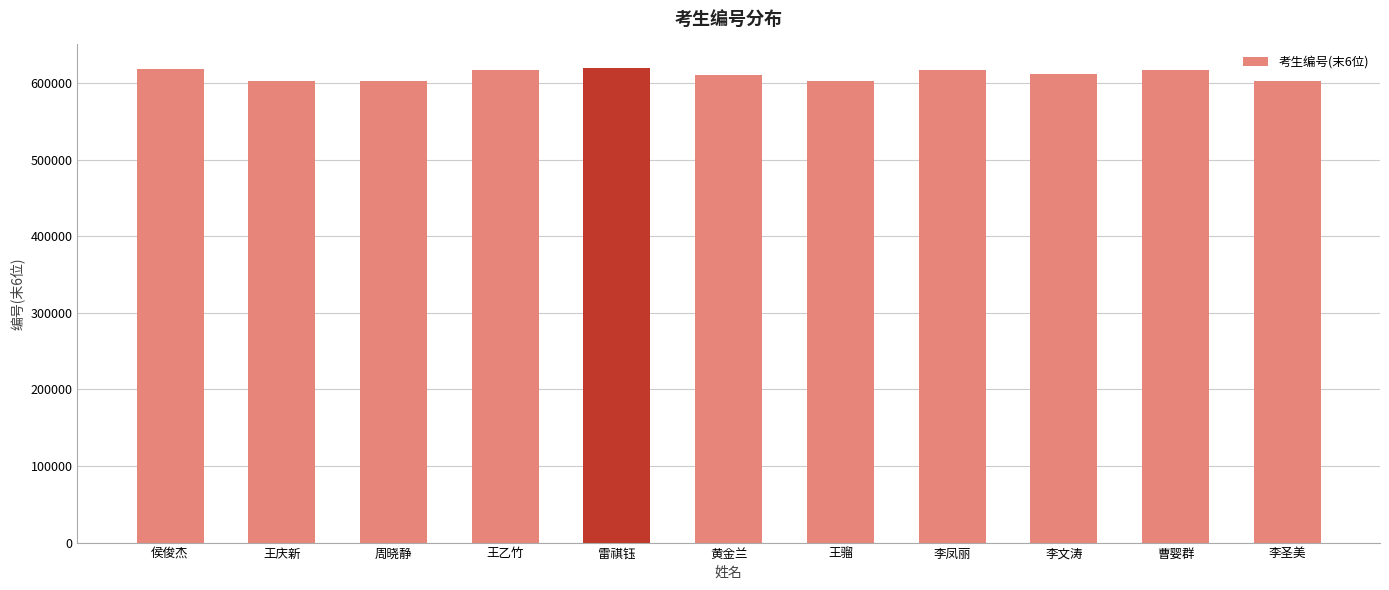

What position from the right is 王骝?

5